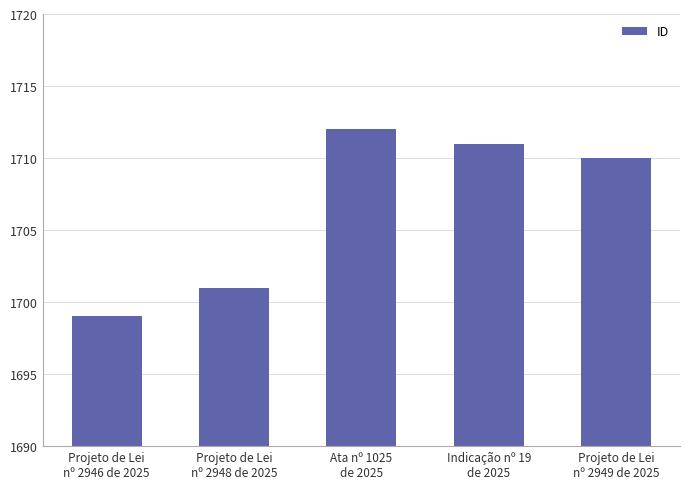

What is the value of the 5th bar from the left?

1710